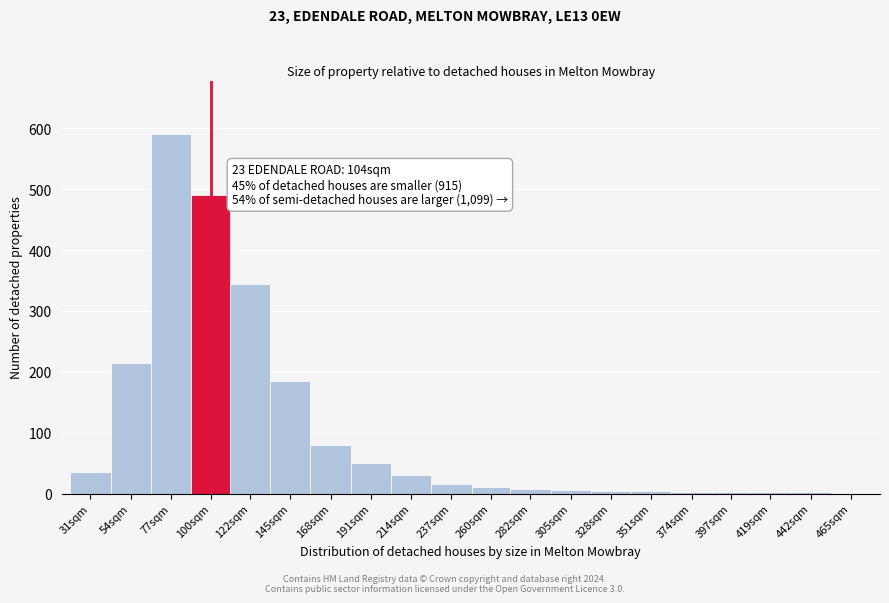

What is the ratio of the value at 54sqm to the value at 122sqm?

0.6